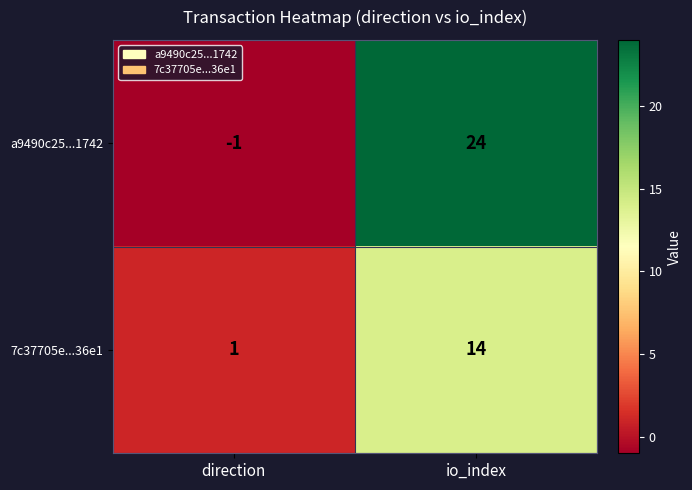

Rank the series at io_index from lowest to highest value.

7c37705e...36e1, a9490c25...1742